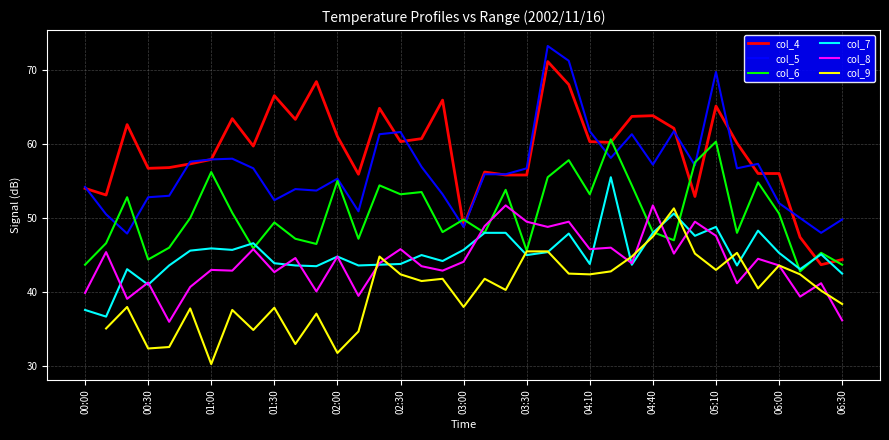

What is the highest value of the col_8 series?

51.7